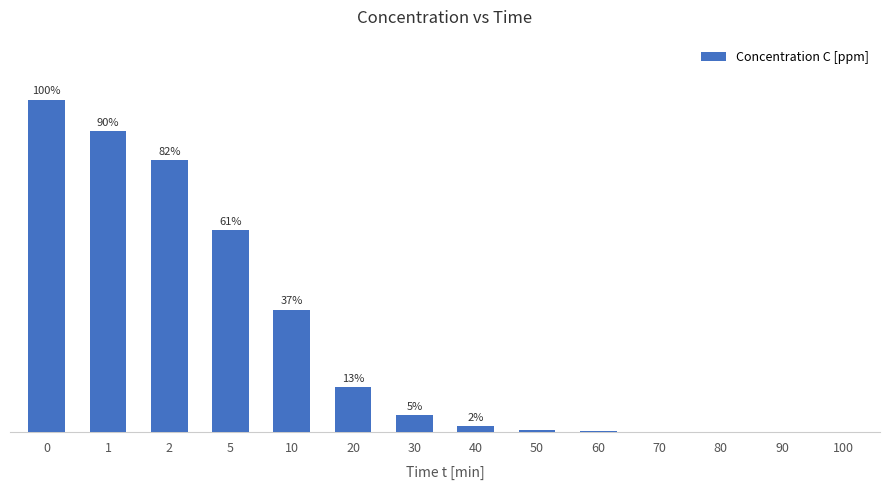

Which label corresponds to the smallest value in the chart?

100